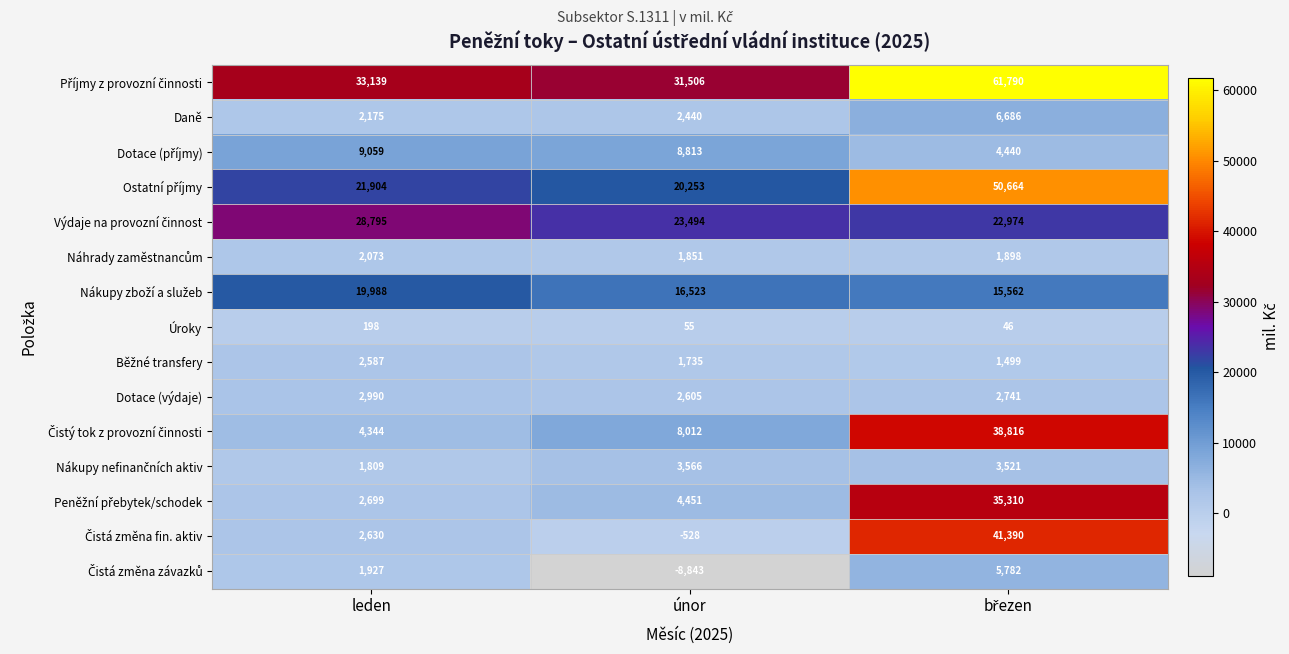

What is the total value across all series at únor?

115933